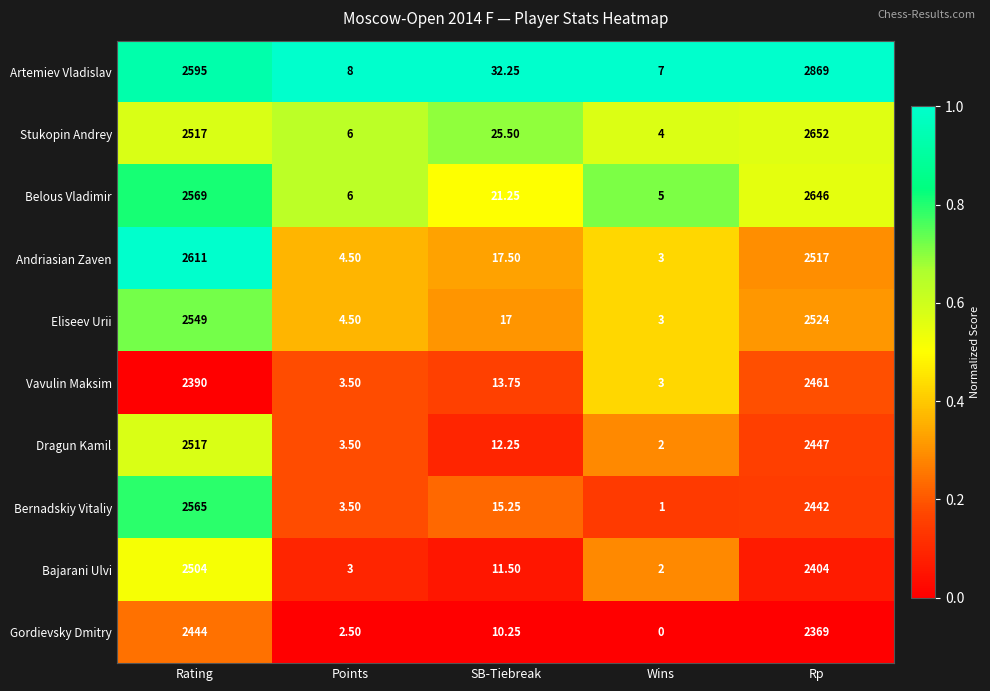

Which series changed the most between SB-Tiebreak and Rp?

Artemiev Vladislav